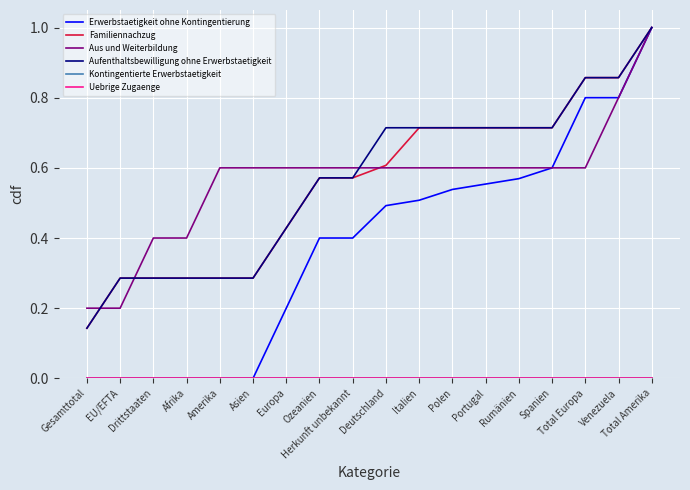

At which category does the chart reach its peak across all series?

Total Amerika